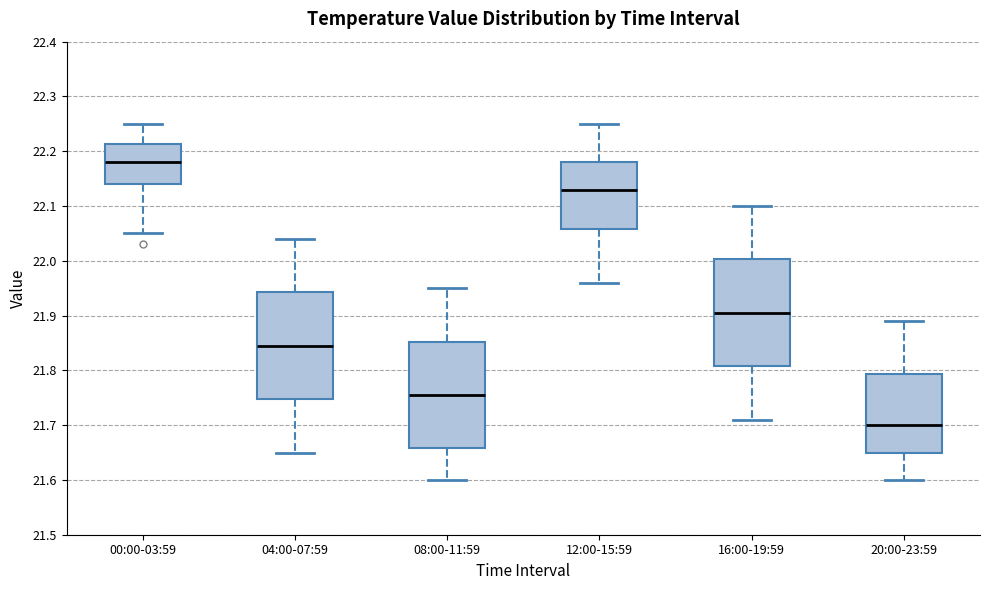

Reading left to right, transcribe this box plot: for each box, give where its median line is, the range the box spans, and where its two whiskers end, as read against the y-axis. The values are not printed on the chart, so give them approximately, as read against the axis.

00:00-03:59: median 22.18, box 22.14 to 22.21, whiskers 22.05 to 22.25
04:00-07:59: median 21.85, box 21.75 to 21.94, whiskers 21.65 to 22.04
08:00-11:59: median 21.76, box 21.66 to 21.85, whiskers 21.60 to 21.95
12:00-15:59: median 22.13, box 22.06 to 22.18, whiskers 21.96 to 22.25
16:00-19:59: median 21.91, box 21.81 to 22.00, whiskers 21.71 to 22.10
20:00-23:59: median 21.70, box 21.65 to 21.79, whiskers 21.60 to 21.89